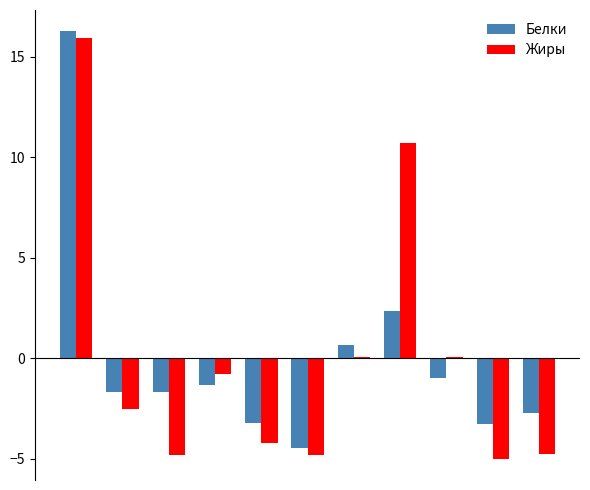

How many categories are shown in the chart?

11